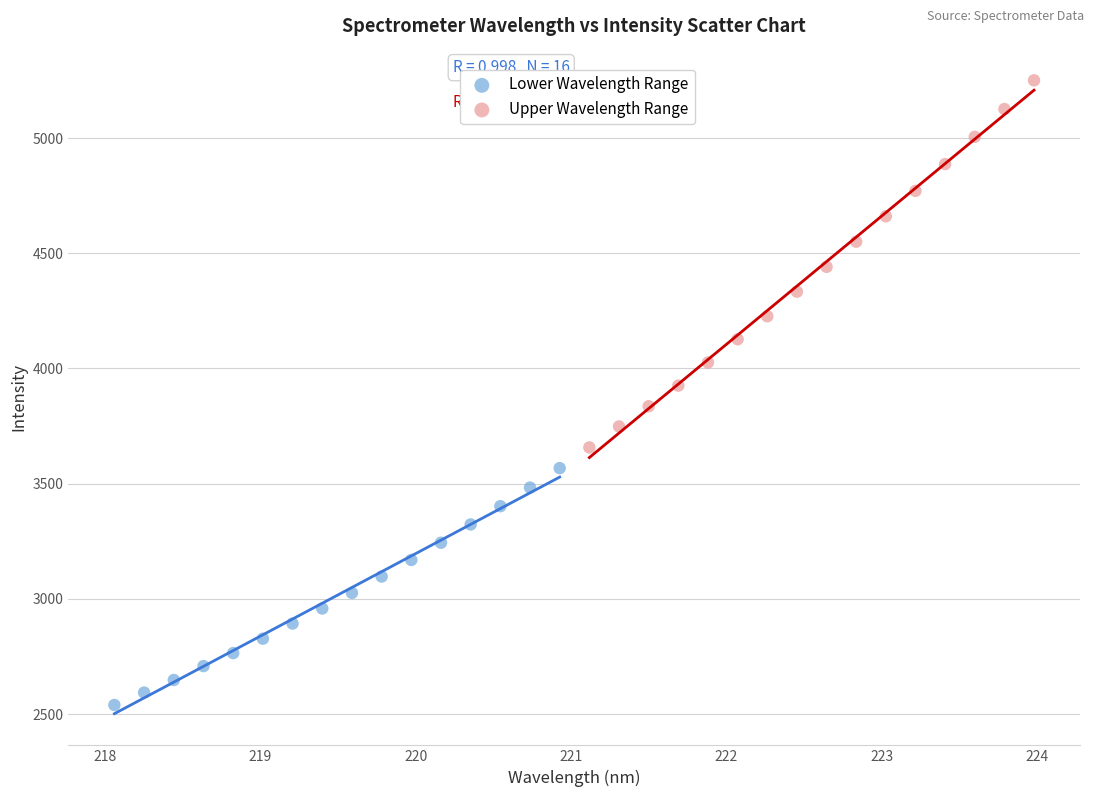

Which series reaches the minimum Y coordinate?

Lower Wavelength Range